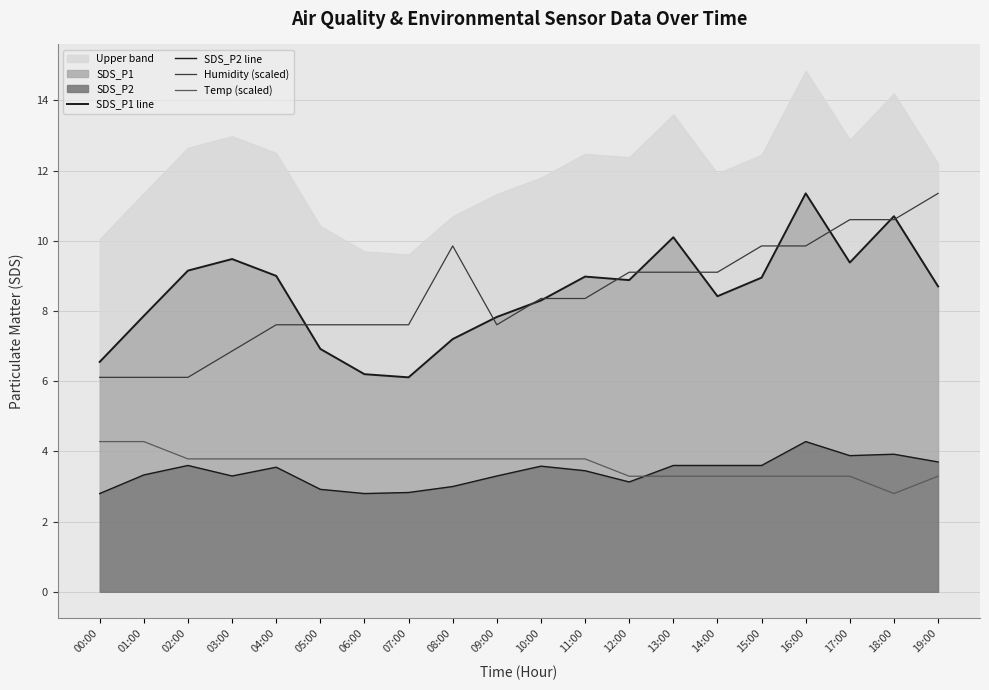

What value does the SDS_P1 line series have at 06:00?

6.2